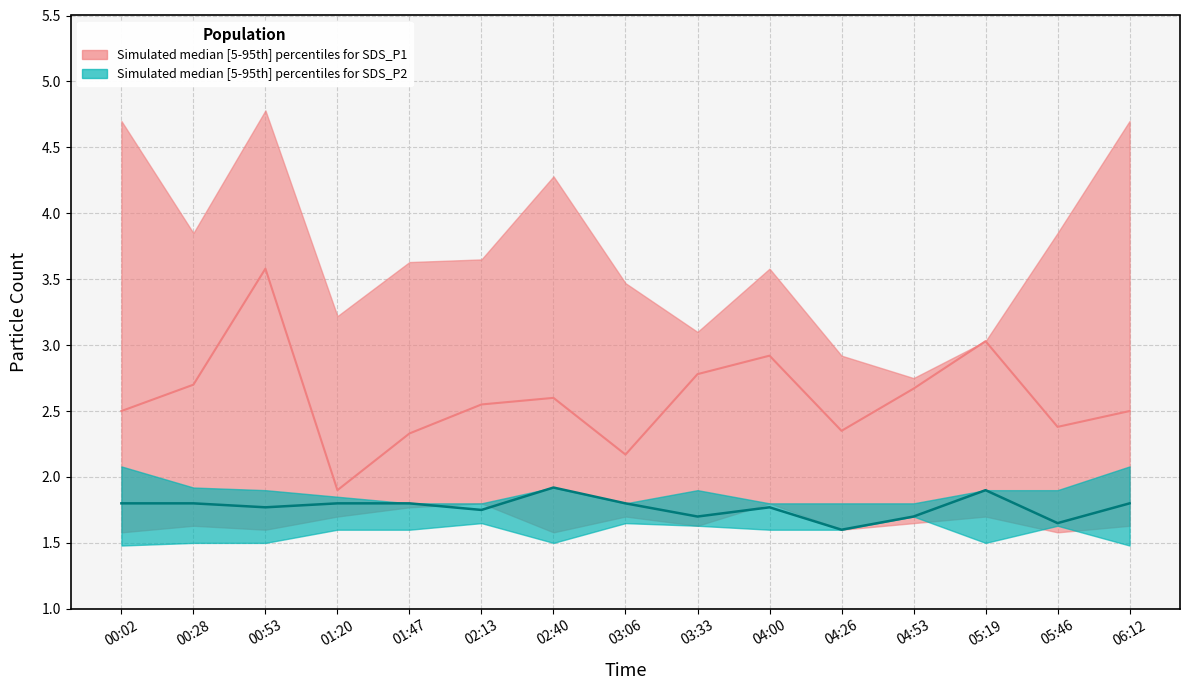

Which series has the largest total across all categories?

SDS_P1_upper